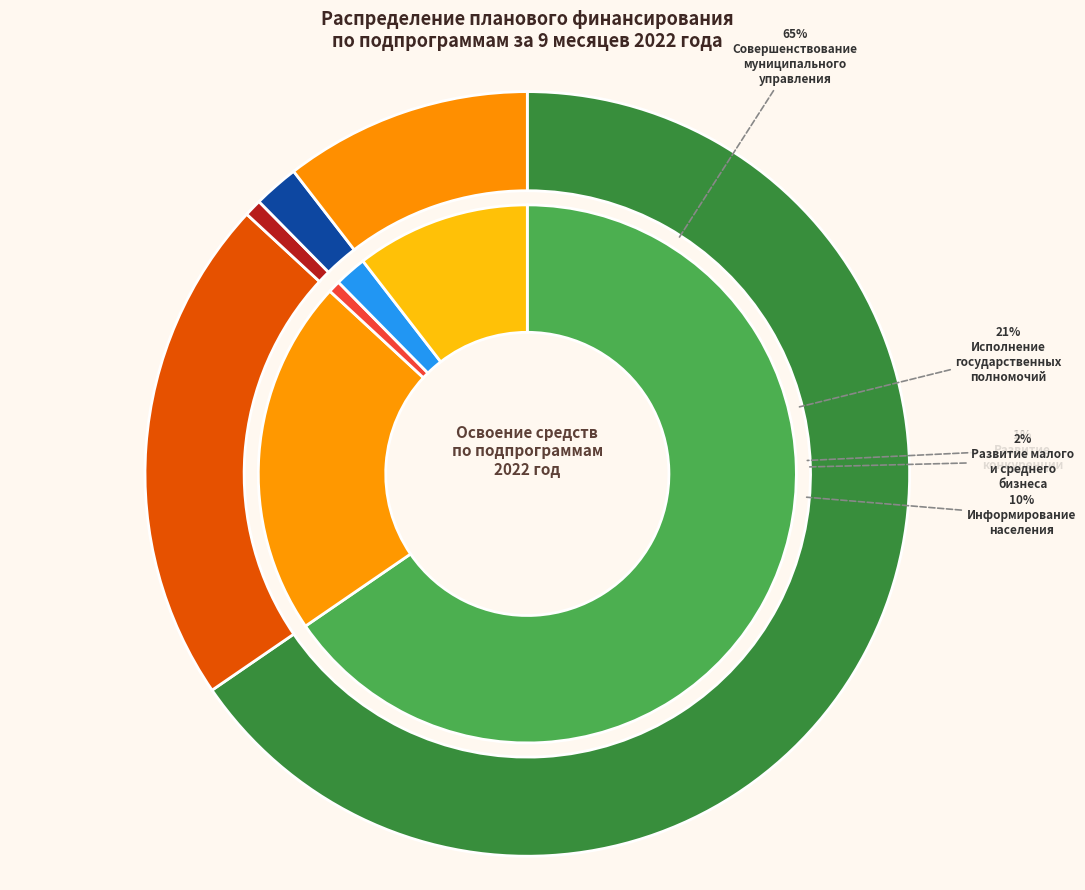

Between Подпрограмма: Развитие конкуренции and Своевременное информирование населения, which is larger?

Своевременное информирование населения